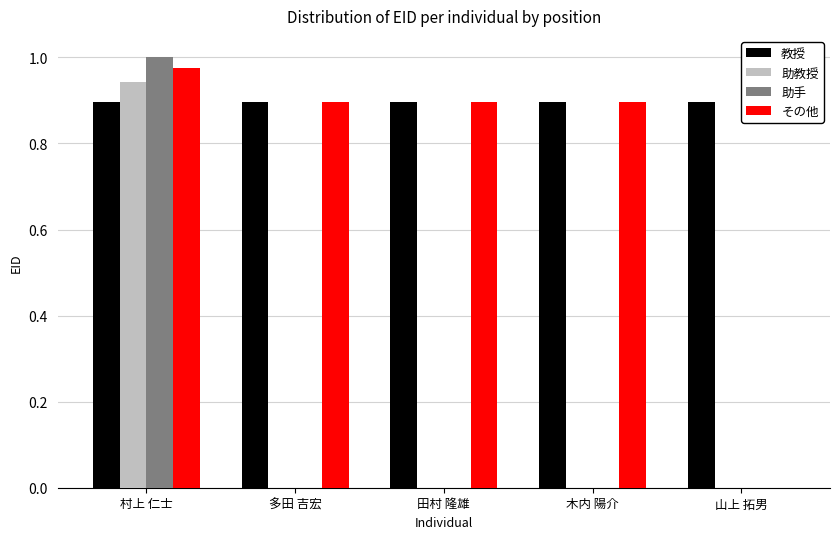

The 助教授 series shows 0.7 at 木内 陽介. True or false?

False